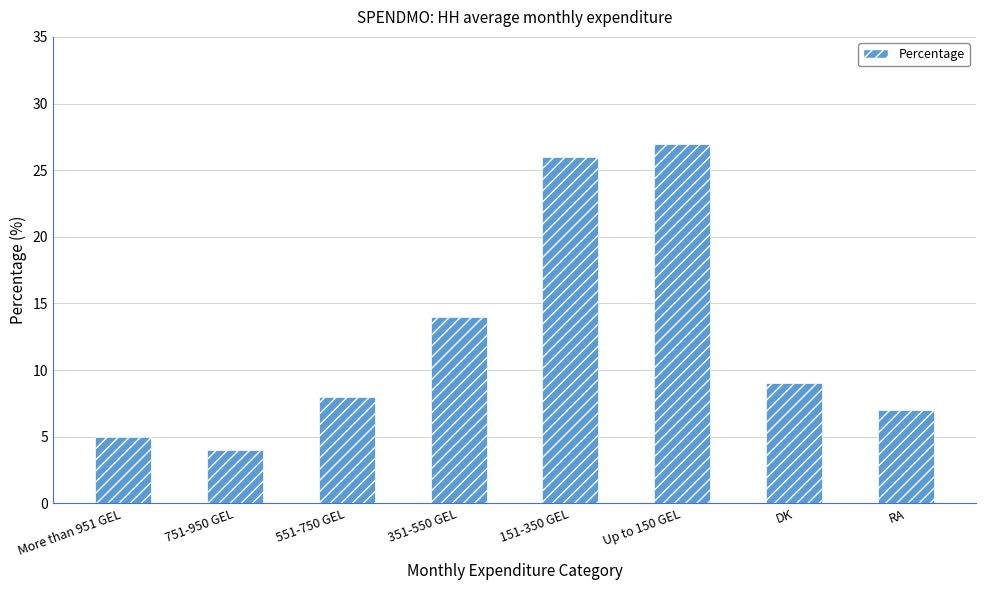

Reading left to right, list all the values displayed in this chart.

5	4	8	14	26	27	9	7